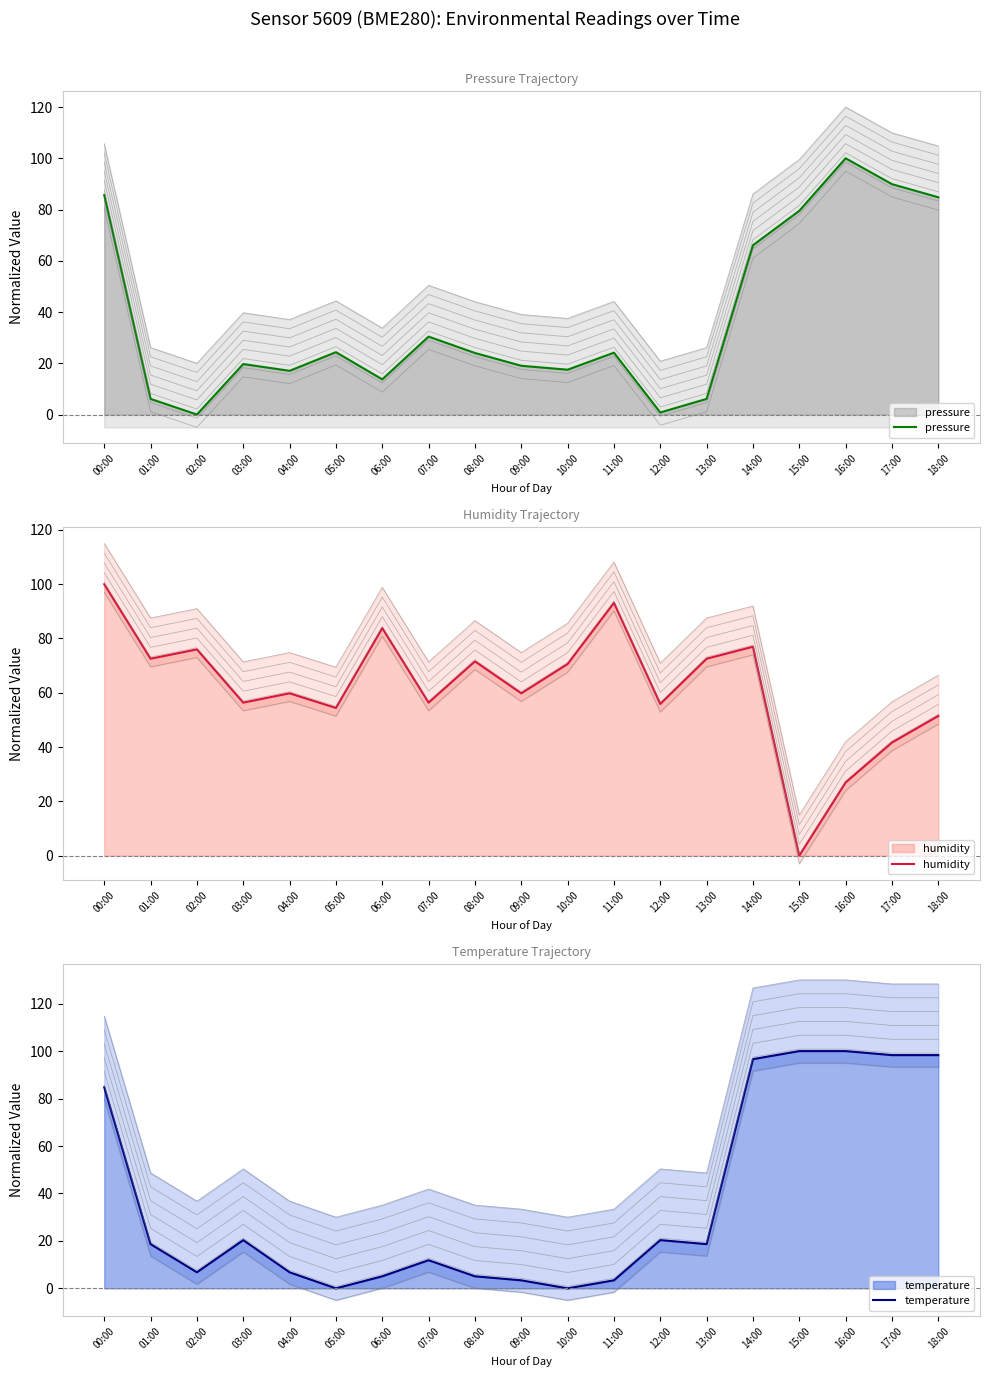

What is the greatest value displayed?

100.0